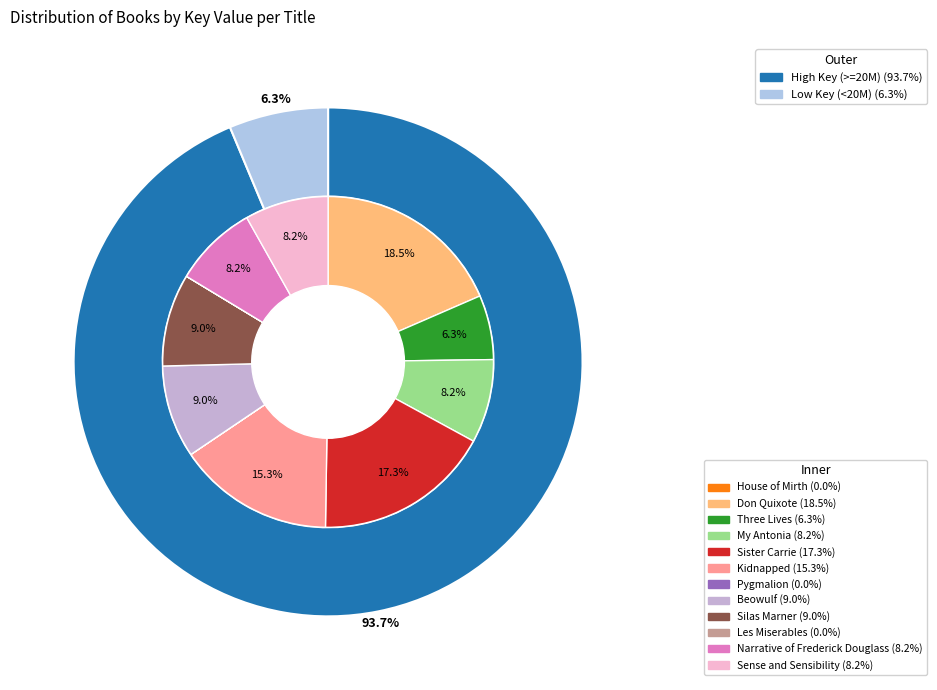

What is the change in value from Les Miserables to Sense and Sensibility?

+21516253